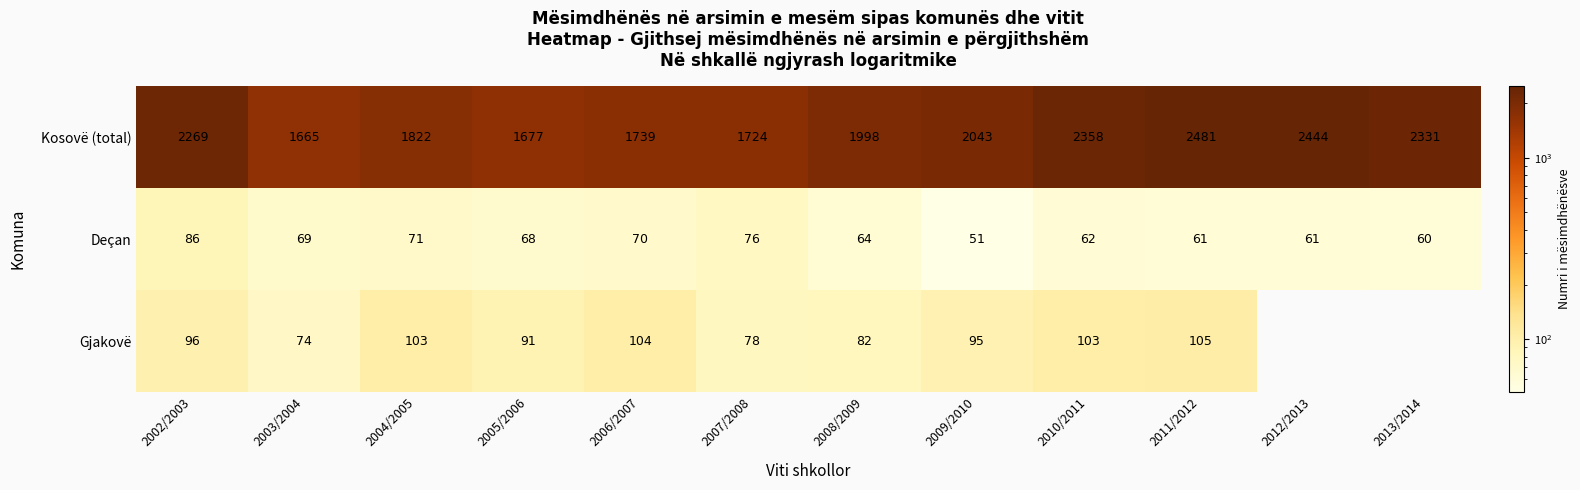

What is the total value across all series at 2008/2009?

2144